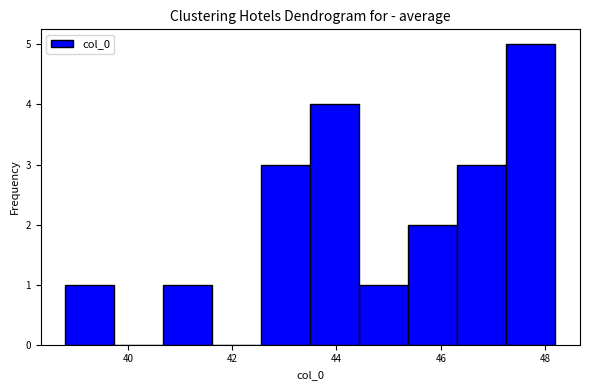

What is the height of the bar covering 43.50 to 44.44 on the x-axis? Neither the bar edges nor the heights are printed on the chart, so give them approximately, as read against the axes.

4